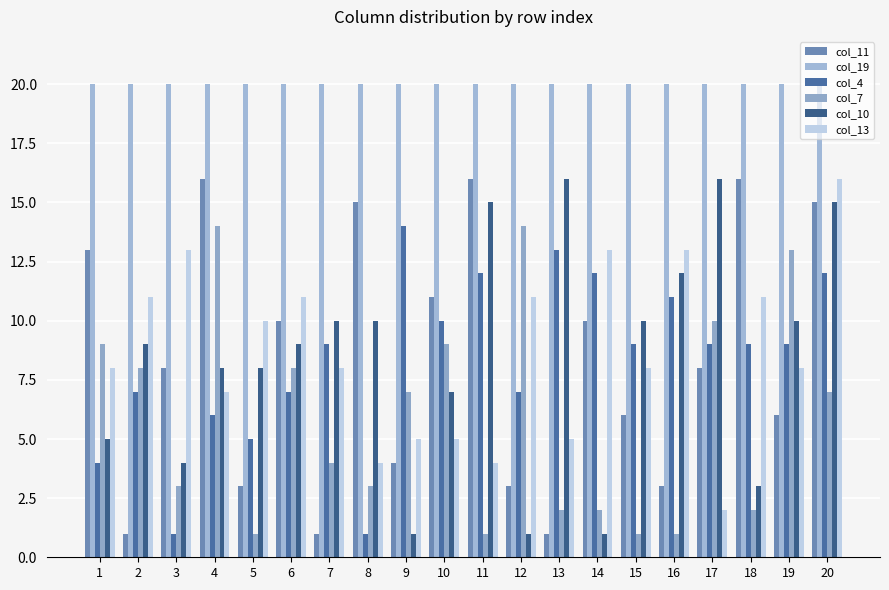

At how many categories does at least one series exceed 9?

20